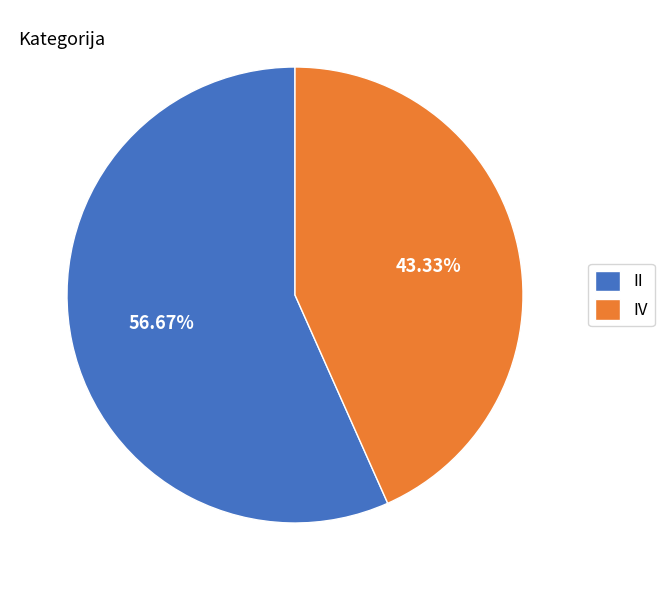

Which category accounts for the majority?

II